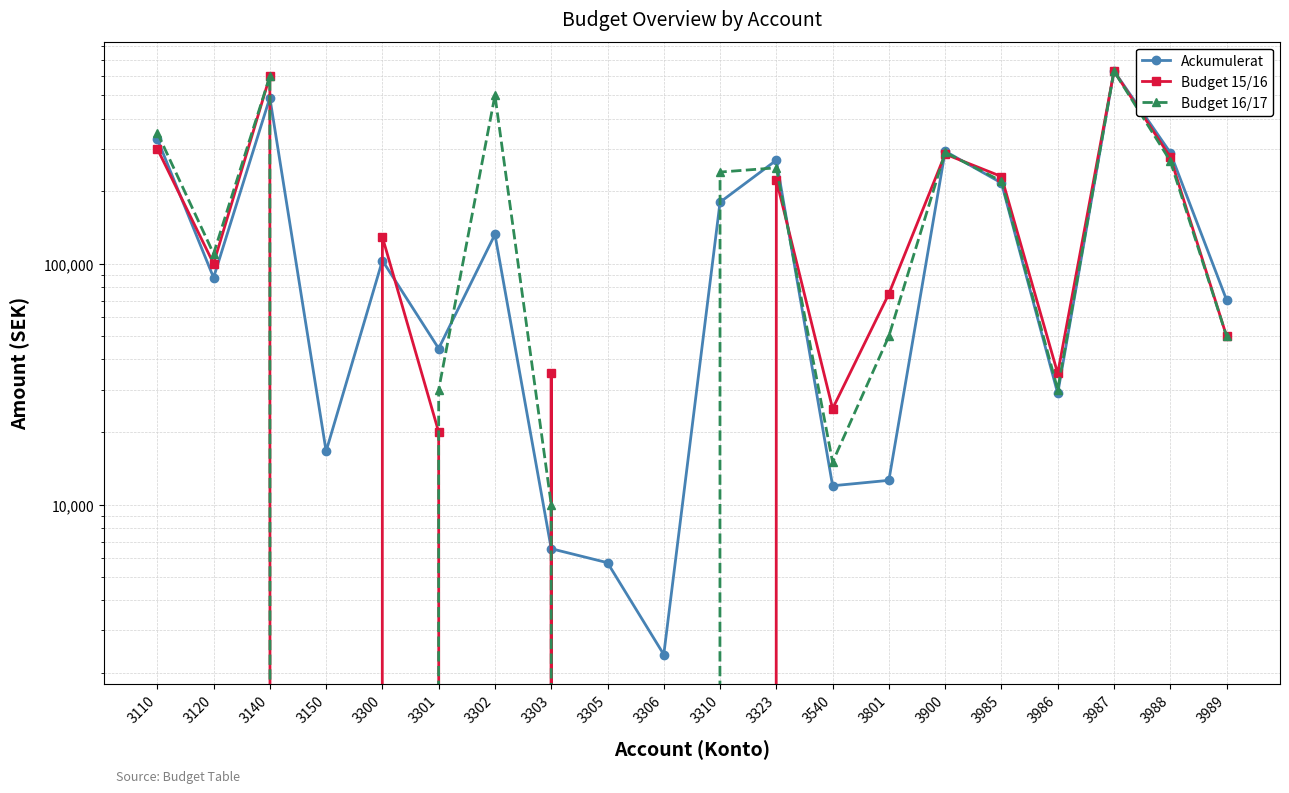

What is the sum of the Budget 15/16 values at 3900 and 3150?

285000